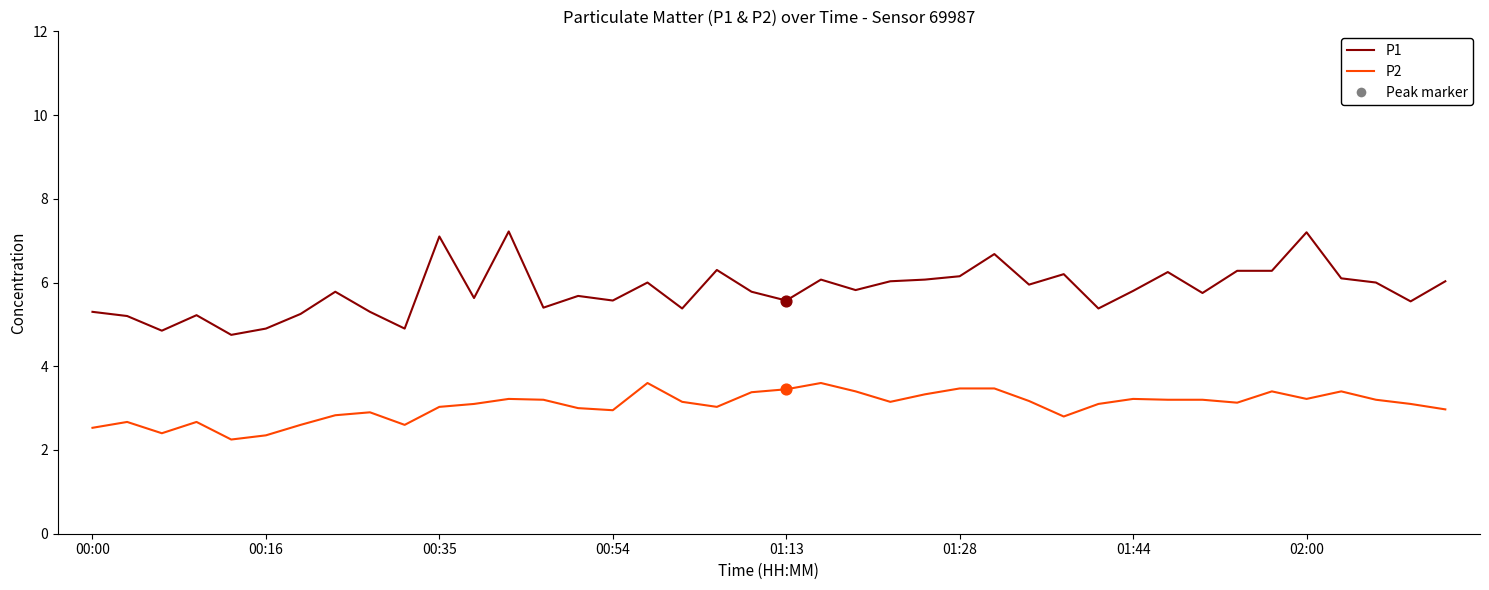

Which series has the largest range (max minus min)?

P1